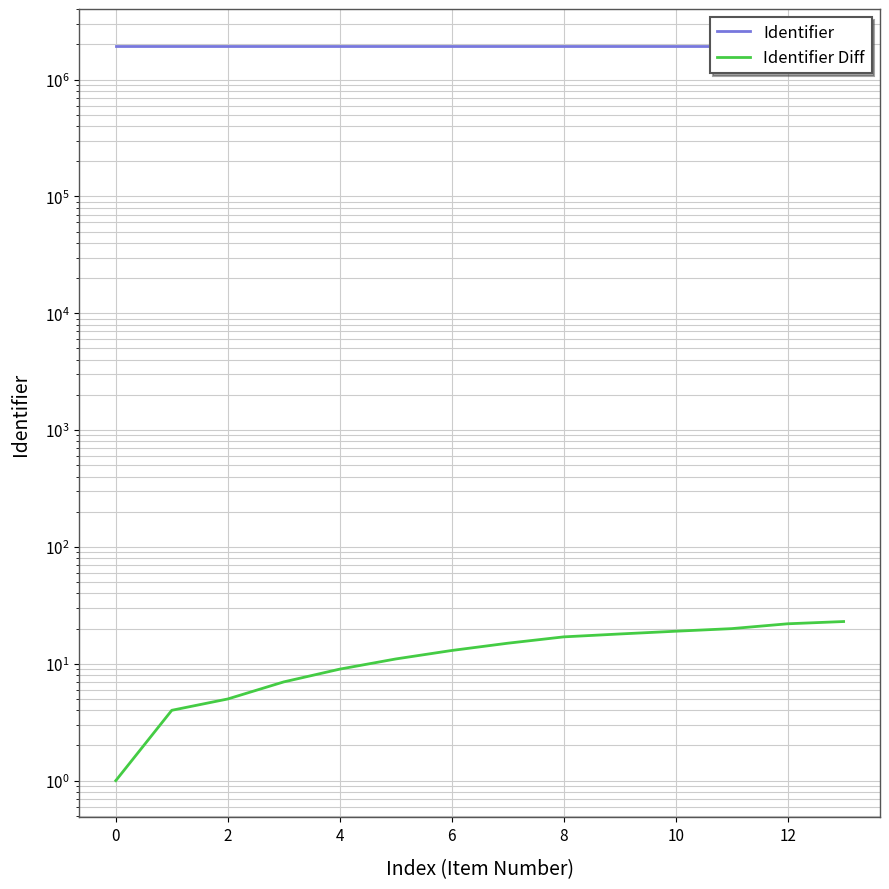

True or false: Identifier Diff has more than 1 interior local peaks.

False